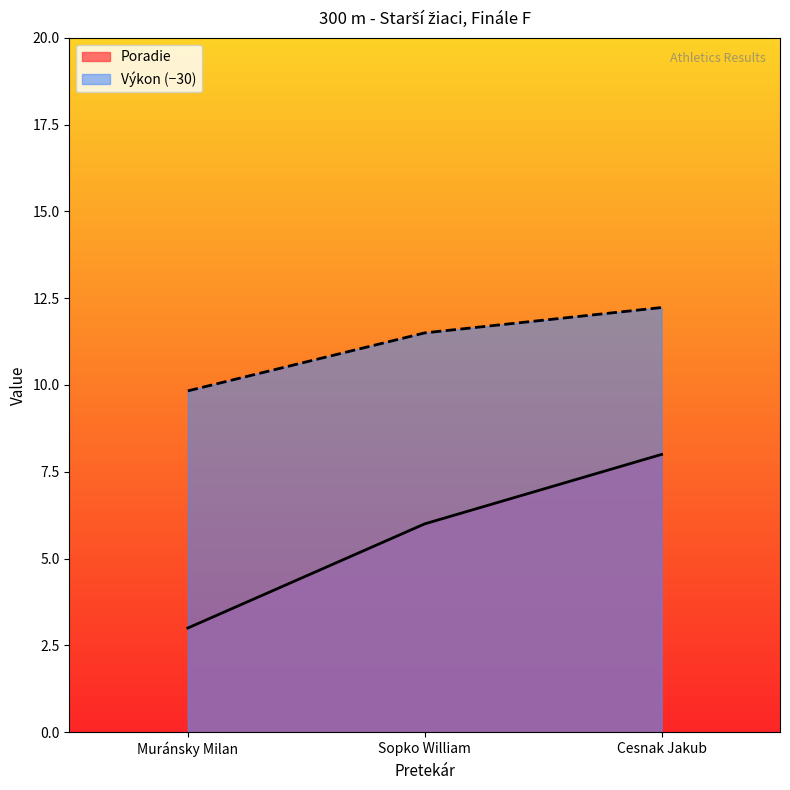

Which series has the largest range (max minus min)?

Poradie